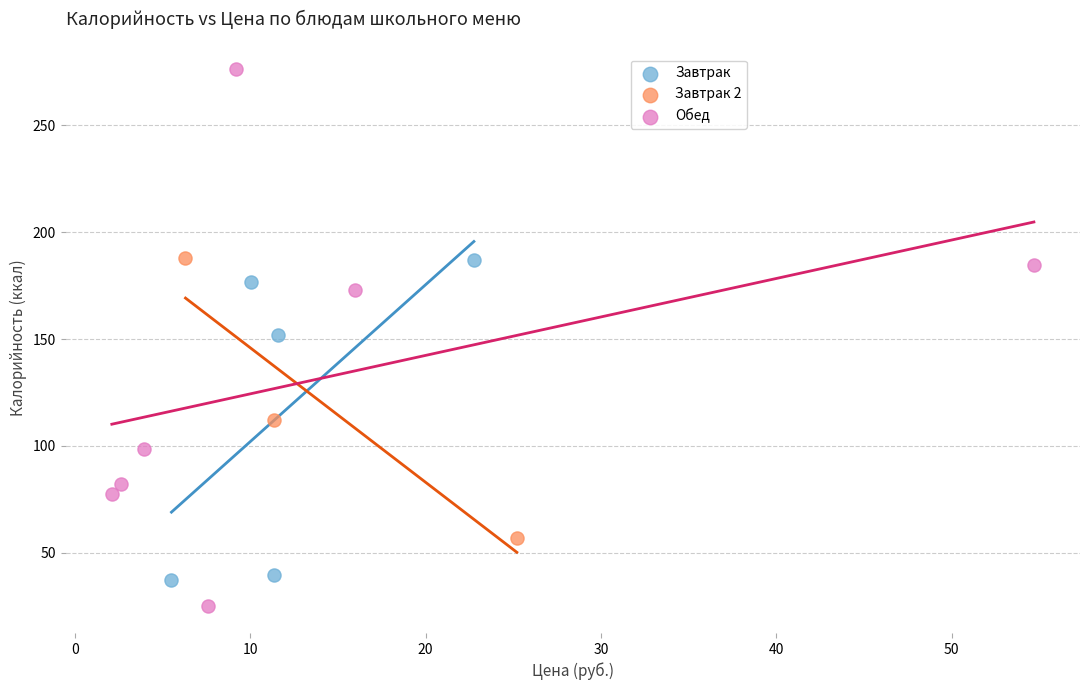

What are all the series names shown in the legend?

Завтрак, Завтрак 2, Обед